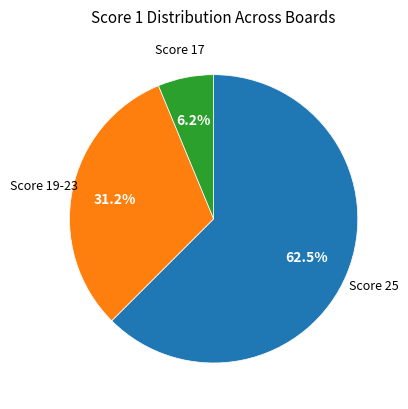

Is there a majority slice in this chart?

Yes